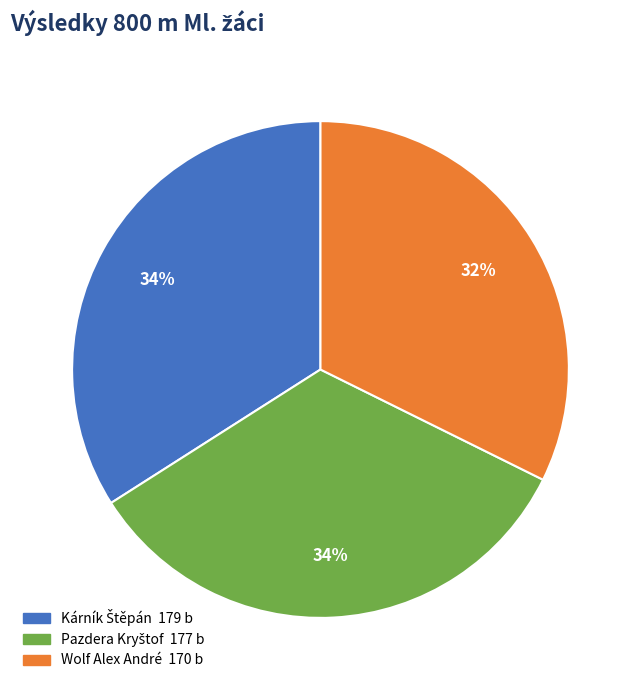

To the nearest percent, what is the difference between the largest and smallest slice percentages?

2%